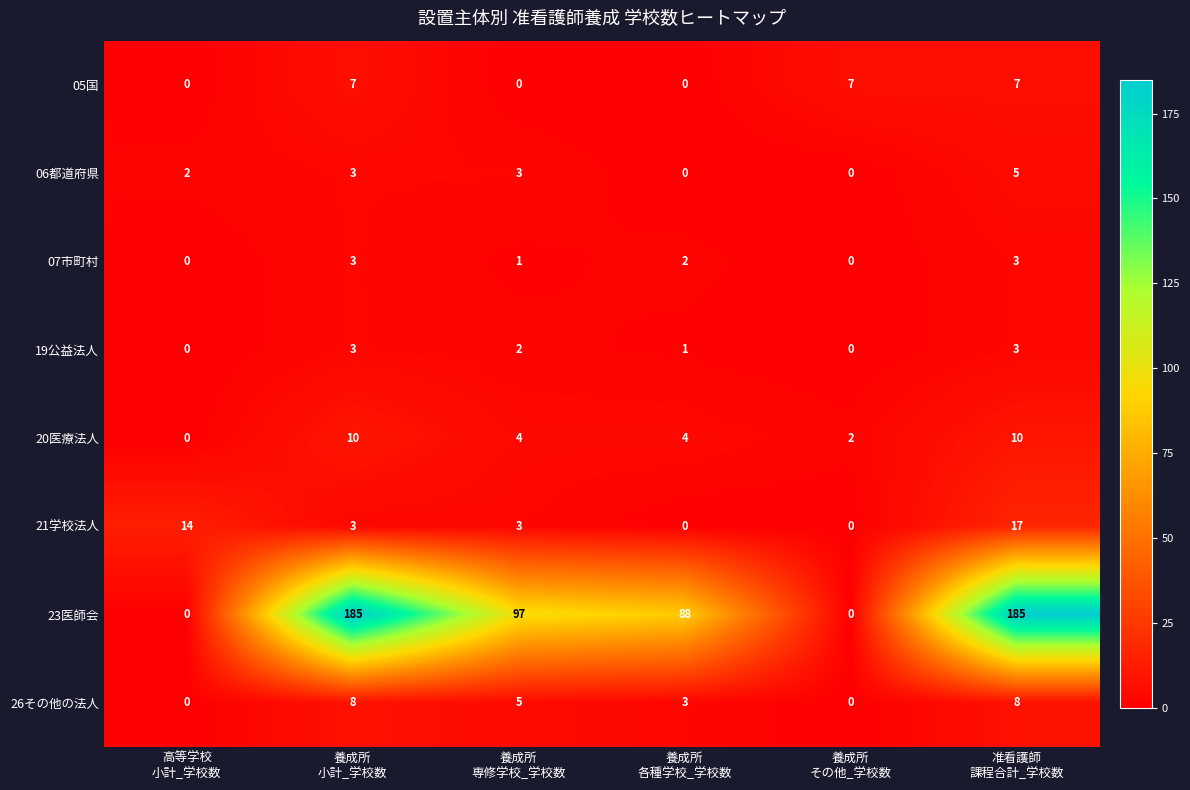

Which series has the largest range (max minus min)?

23医師会